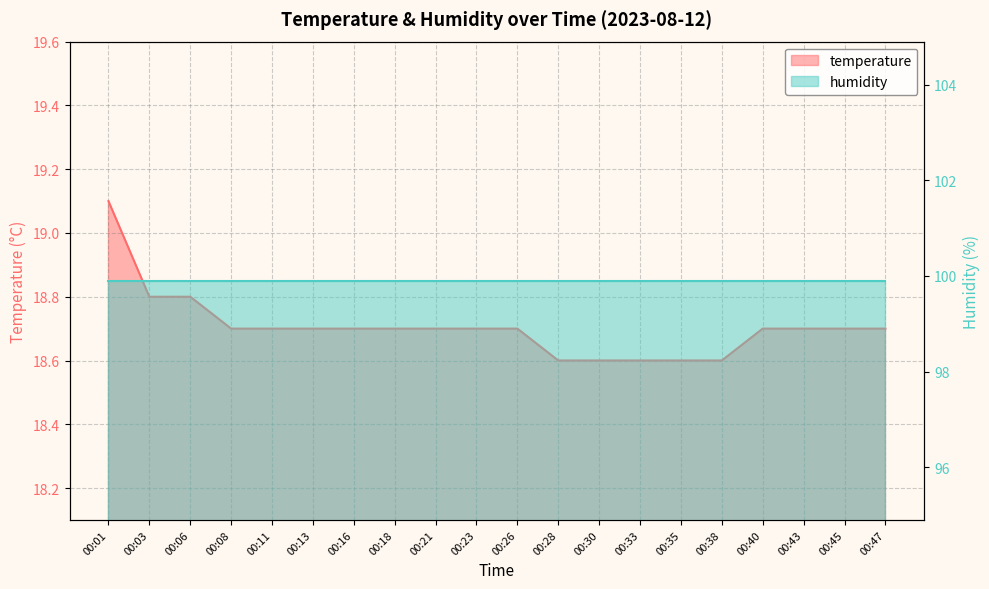

What is the greatest value displayed?

19.1